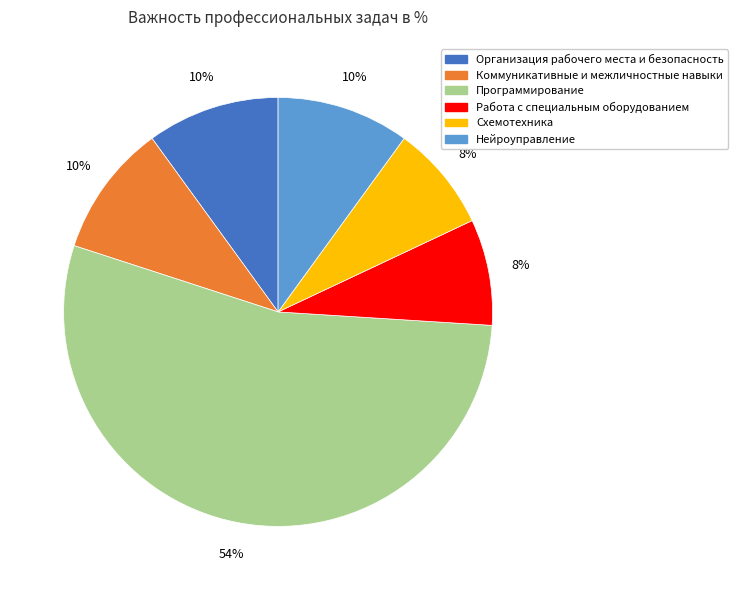

Combined, do Коммуникативные и межличностные навыки and Нейроуправление account for over 50%?

No